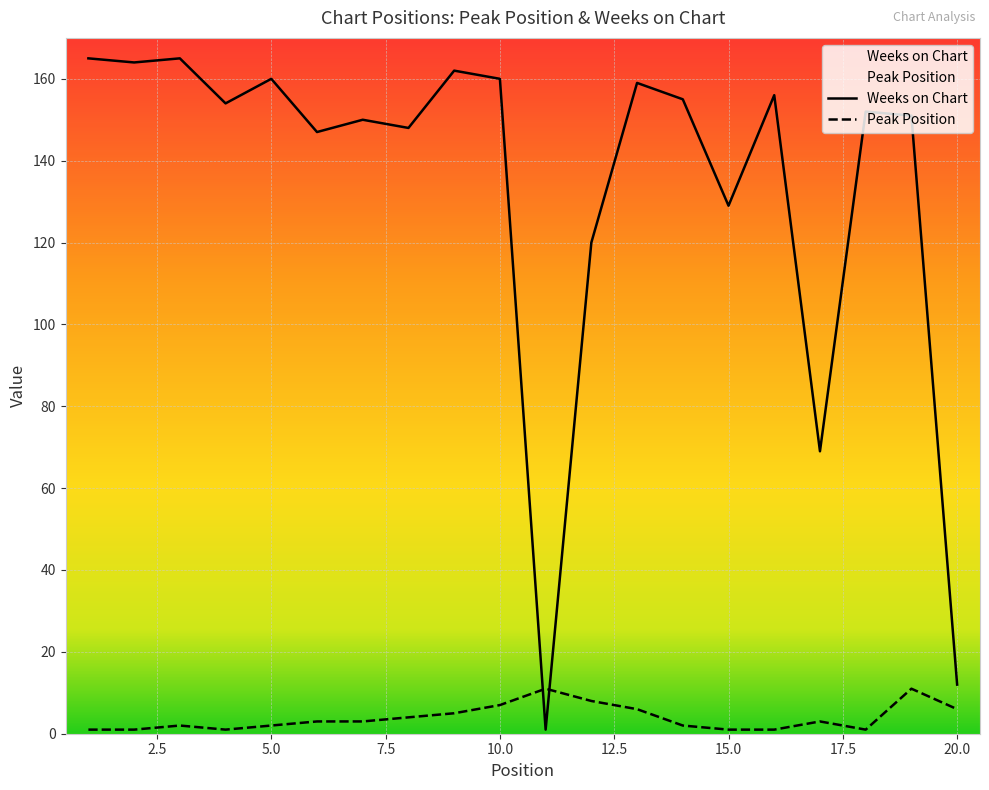

True or false: Weeks on Chart and Peak Position intersect in this chart.

True